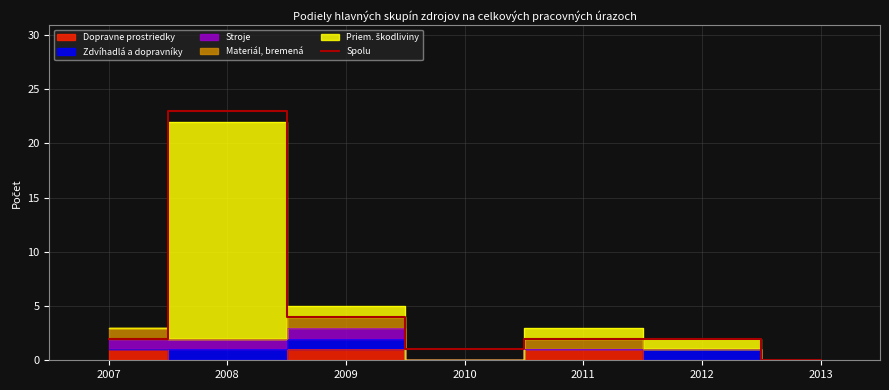

What is the change in value from 2009 to 2013?

-4